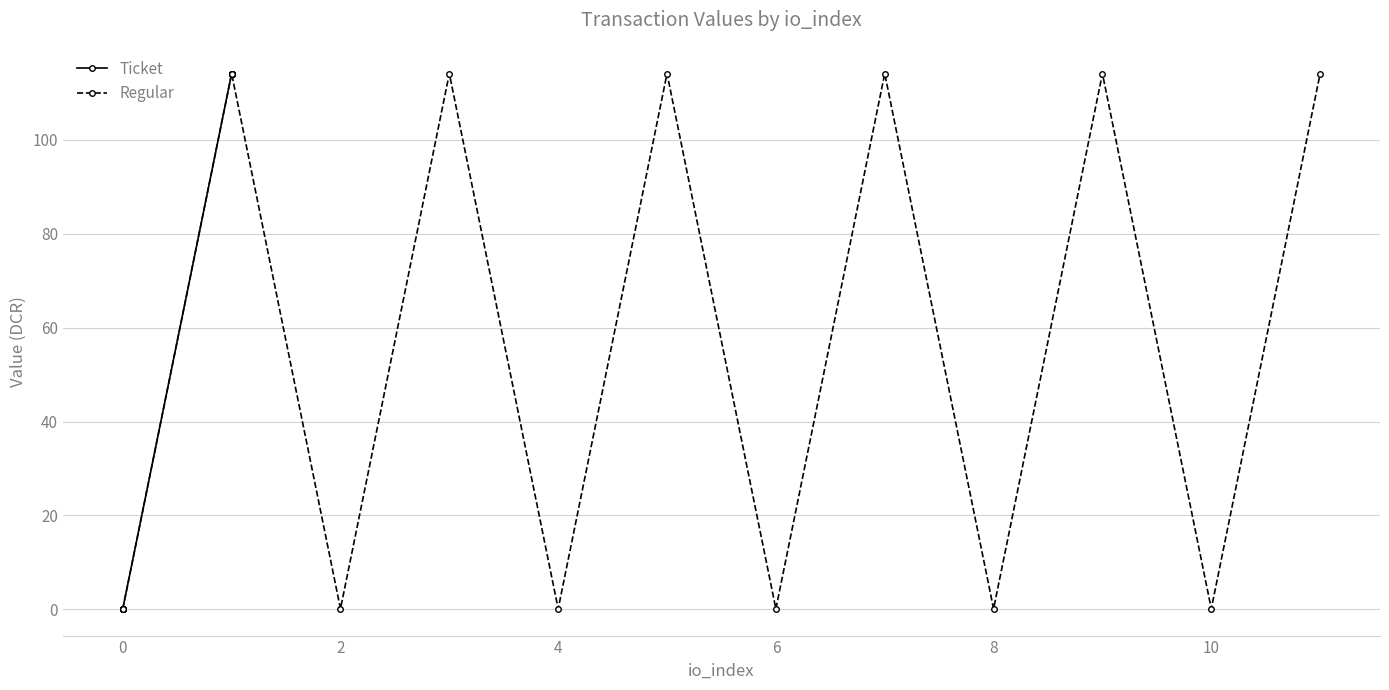

Which series has the widest spread of values?

Ticket